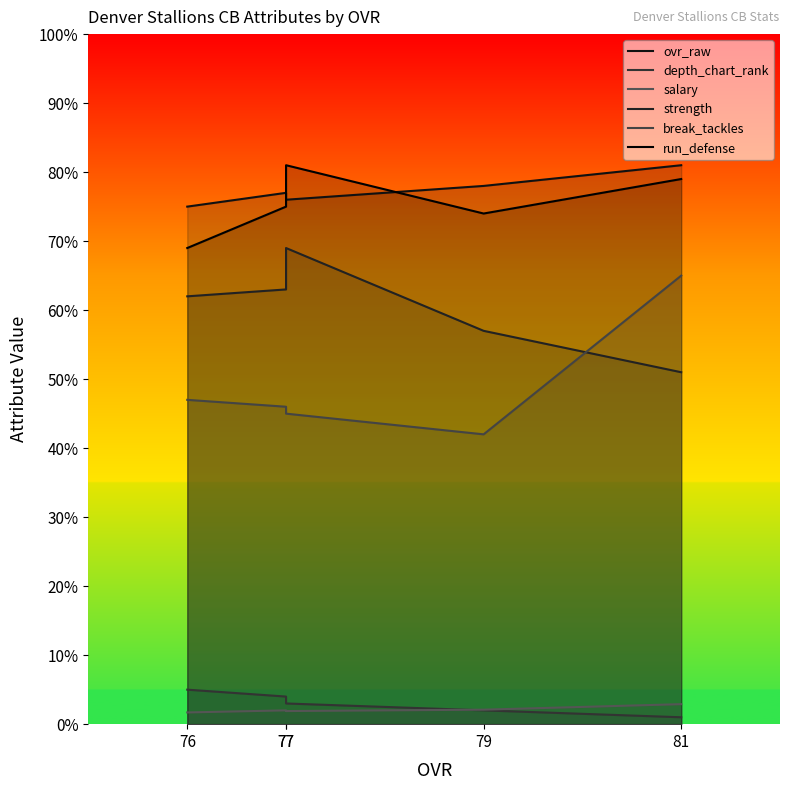

What is the total value across all series at 77?

275.9